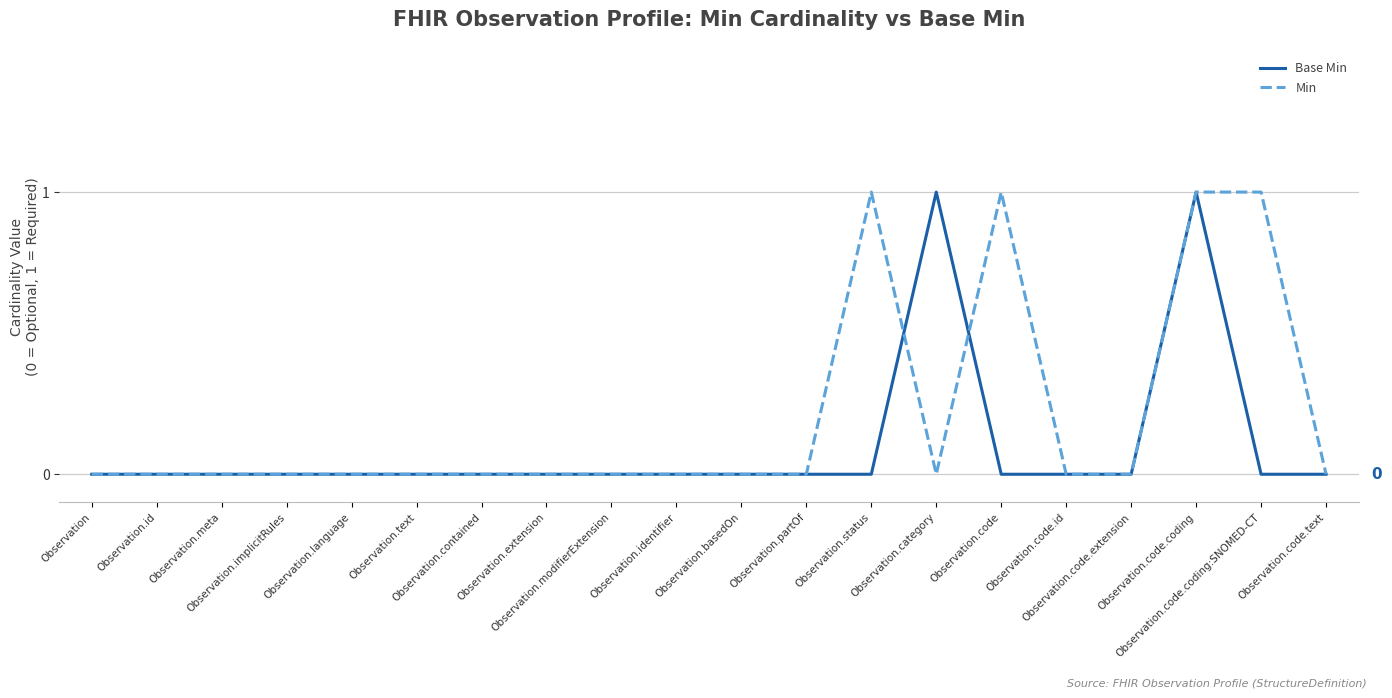

Is it true that Base Min equals 0 at Observation.code.coding:SNOMED-CT?

True